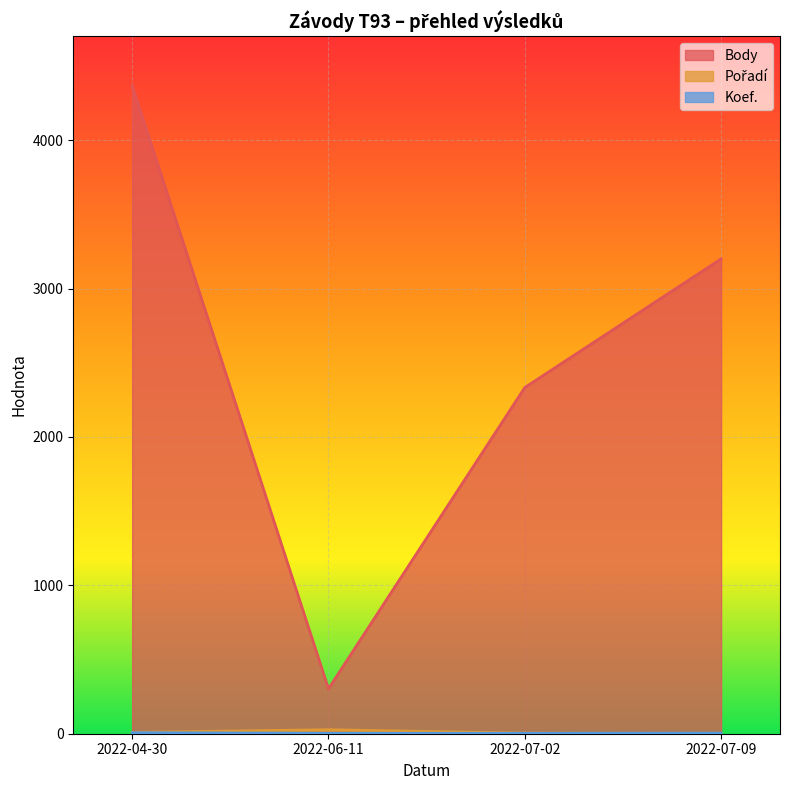

The Koef. series shows 2 at 2022-04-30. True or false?

False